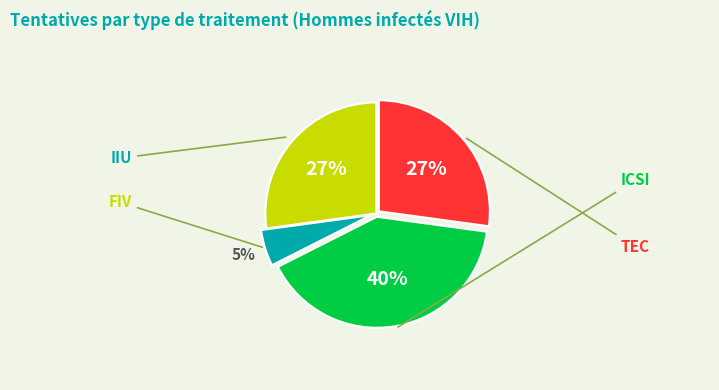

What percentage is the TEC slice, to the nearest percent?

27%